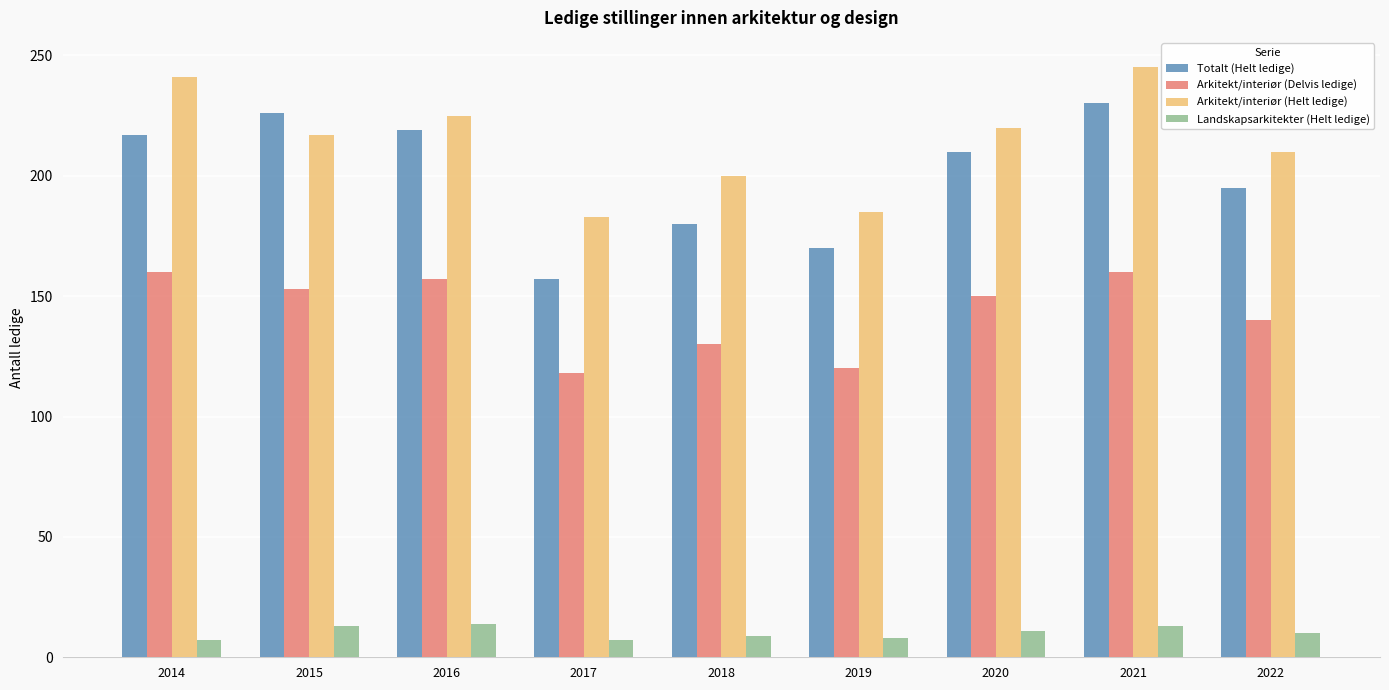

Between 2019 and 2020, which series saw the biggest shift?

Totalt (Helt ledige)